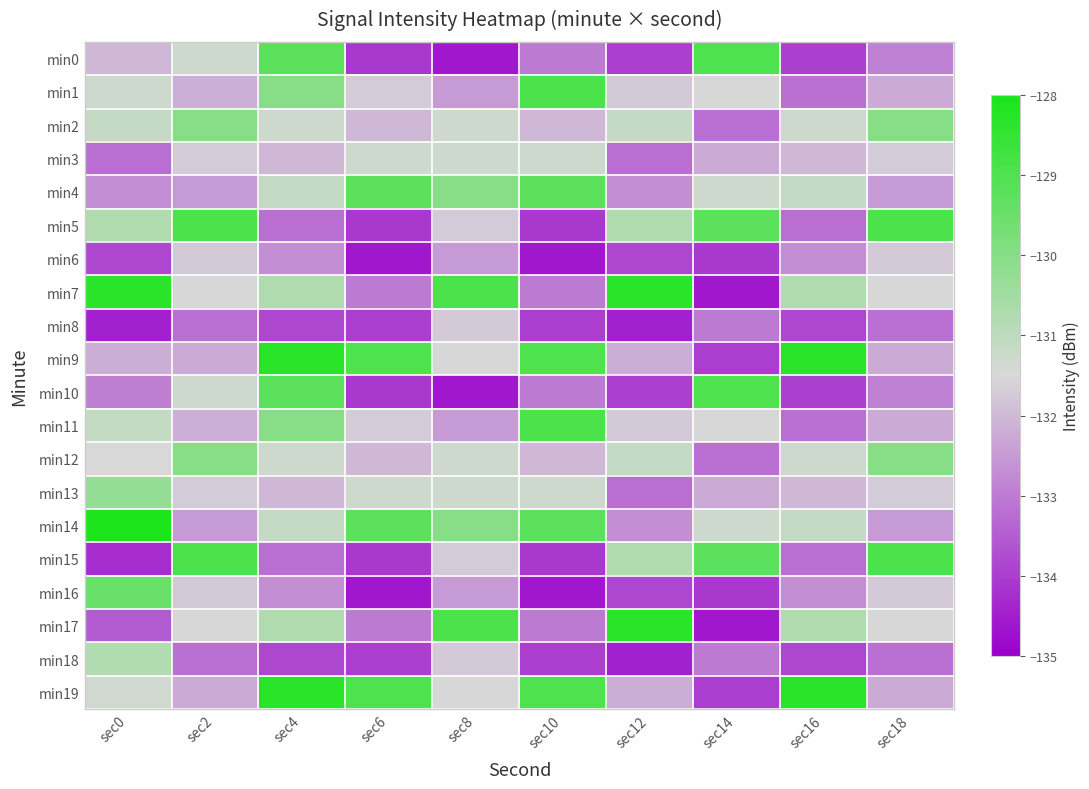

At how many categories does at least one series exceed -132?

10